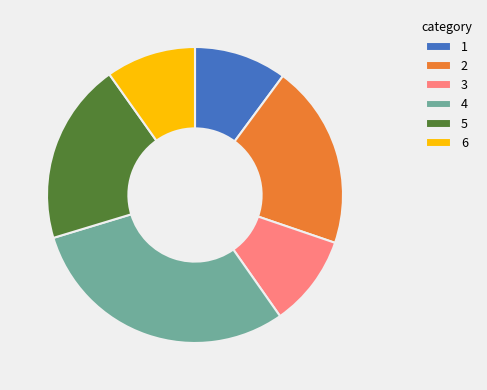

Which category has the biggest portion of the pie?

4